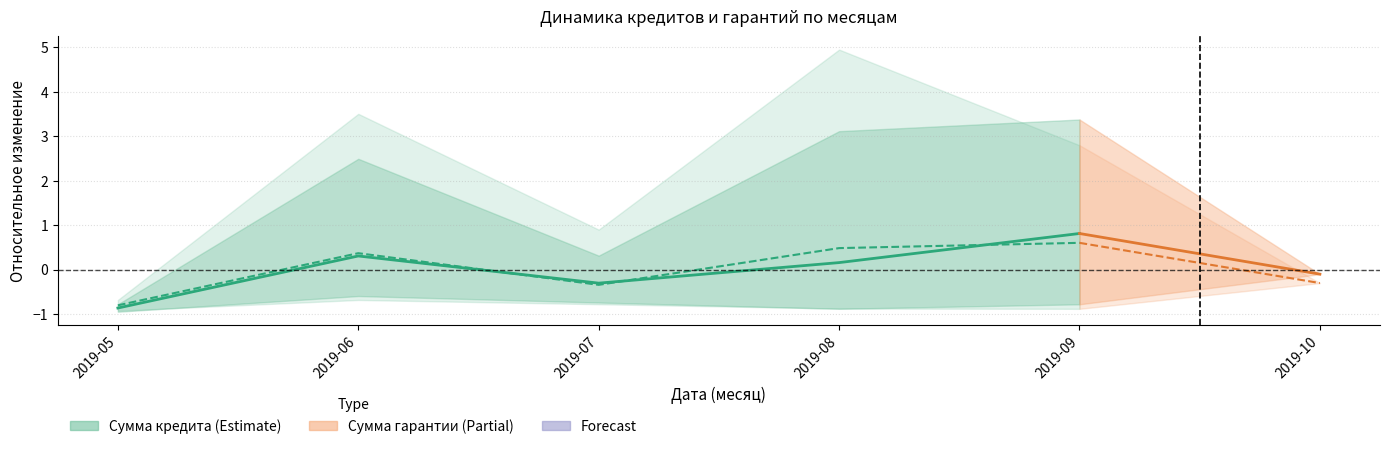

Which category has the lowest value in the Сумма кредита series?

2019-05